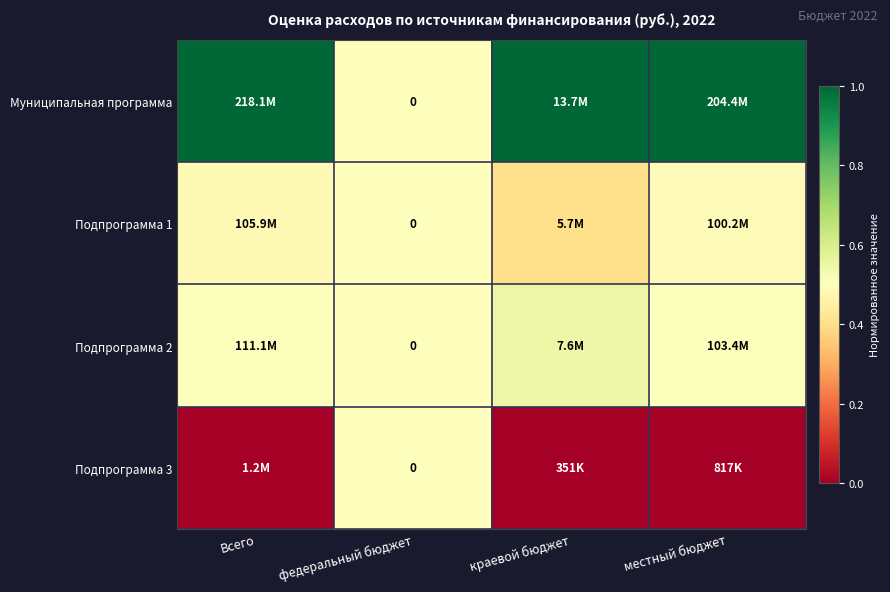

Is it true that Муниципальная программа equals 1.4 at Всего?

False